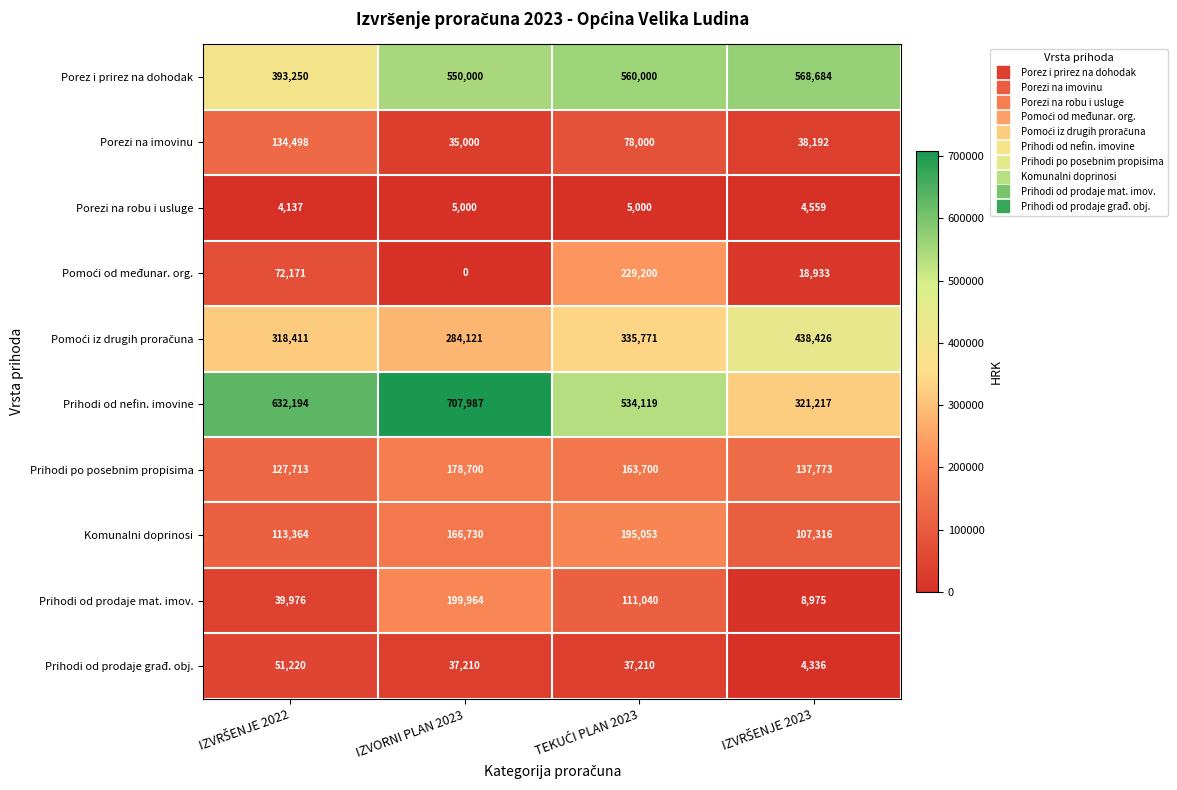

What is the total value across all series at IZVORNI PLAN 2023?

2164712